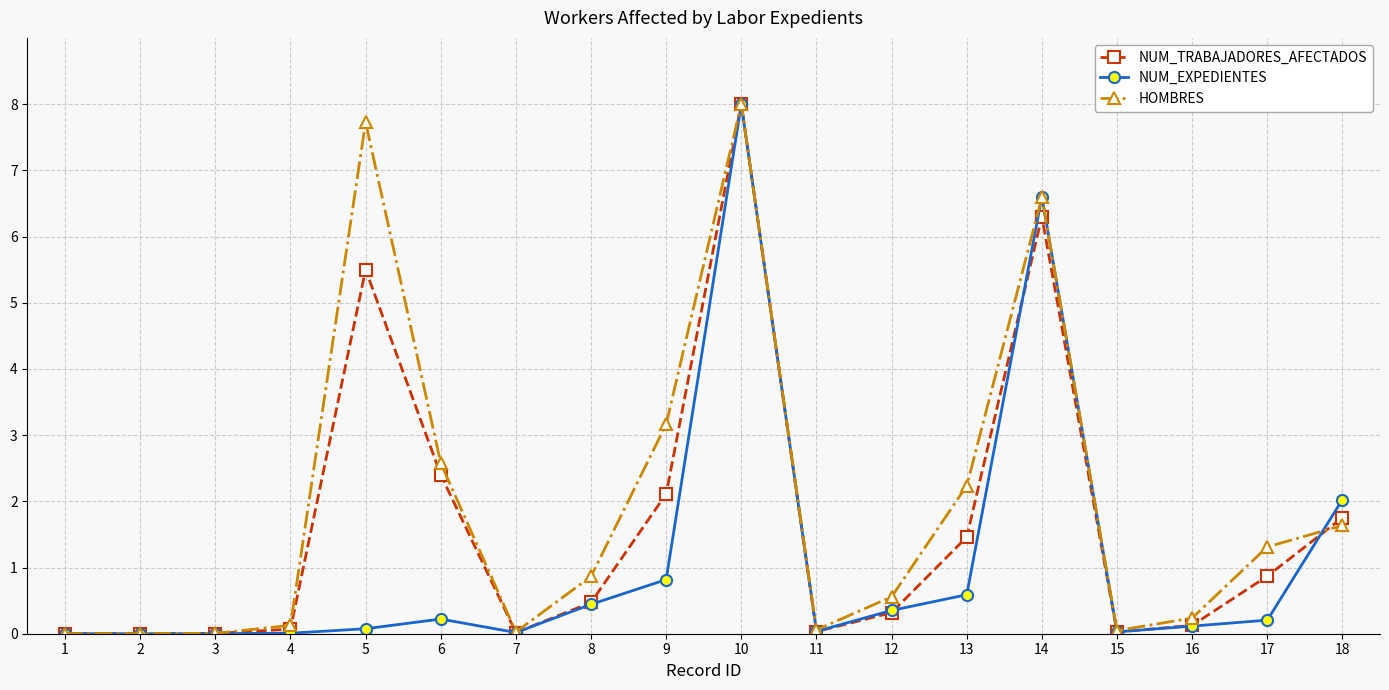

At which category is the sum across all series the highest?

10